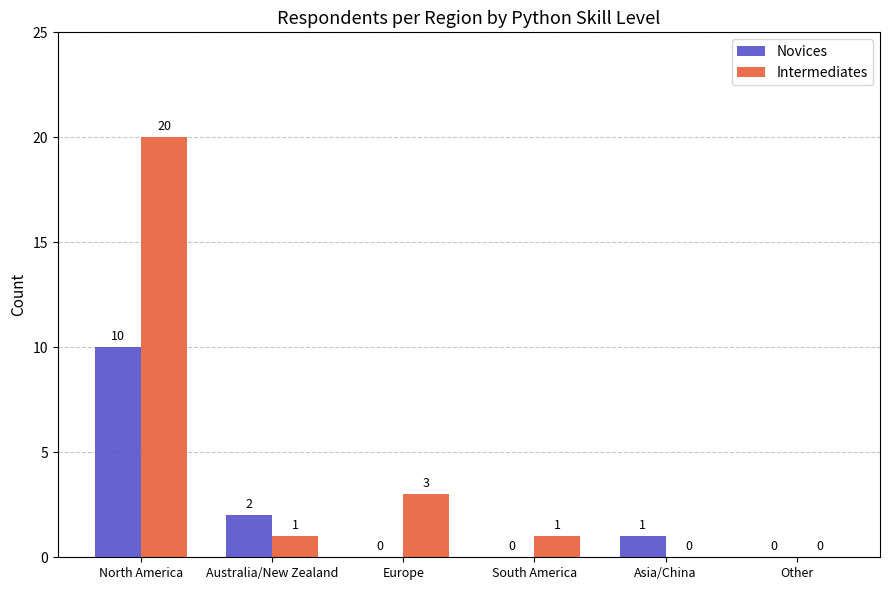

At which label does Novices first exceed 1?

North America